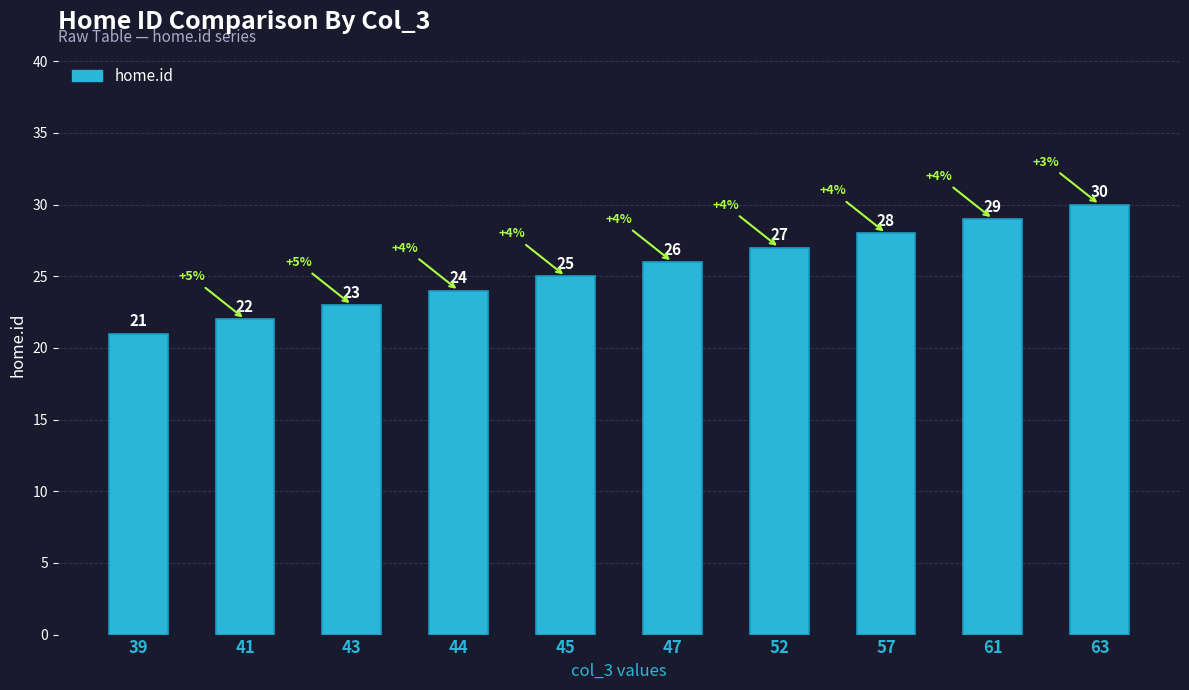

Reading right to left, list all the values displayed in this chart.

63=30	61=29	57=28	52=27	47=26	45=25	44=24	43=23	41=22	39=21